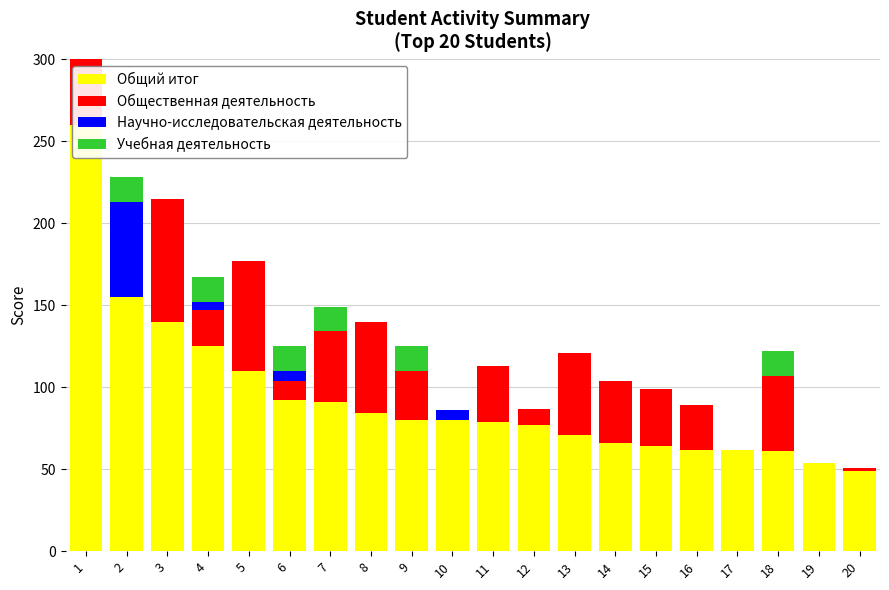

How many series are shown in this chart?

4